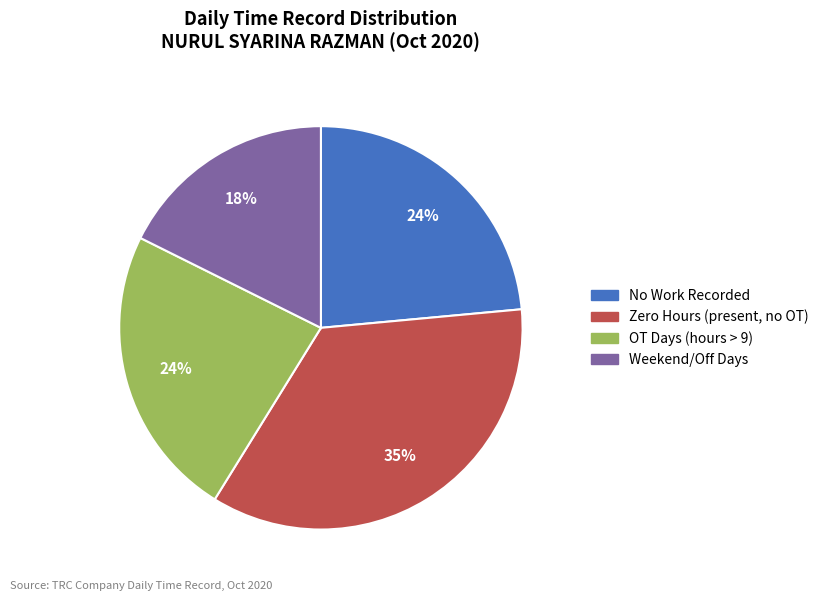

Count the number of slices in the pie.

4